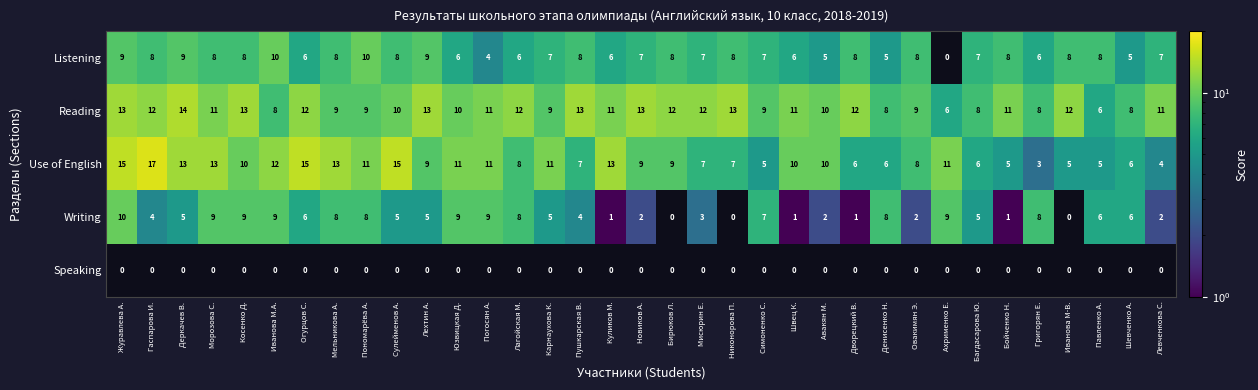

The Listening series shows 6 at Юзвицкая Д.. True or false?

True